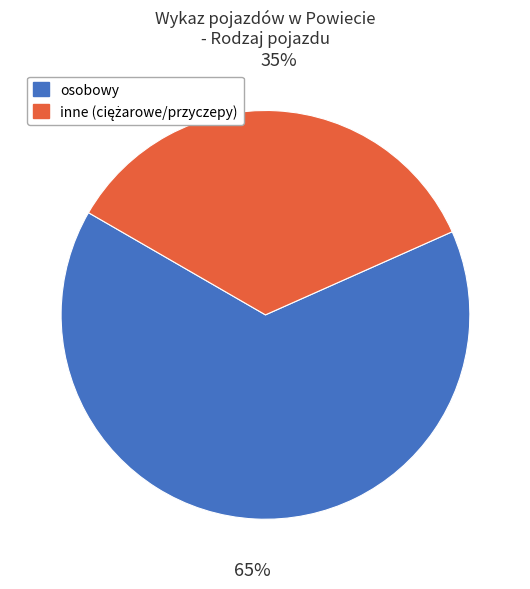

To the nearest percent, what is the average slice percentage?

50%